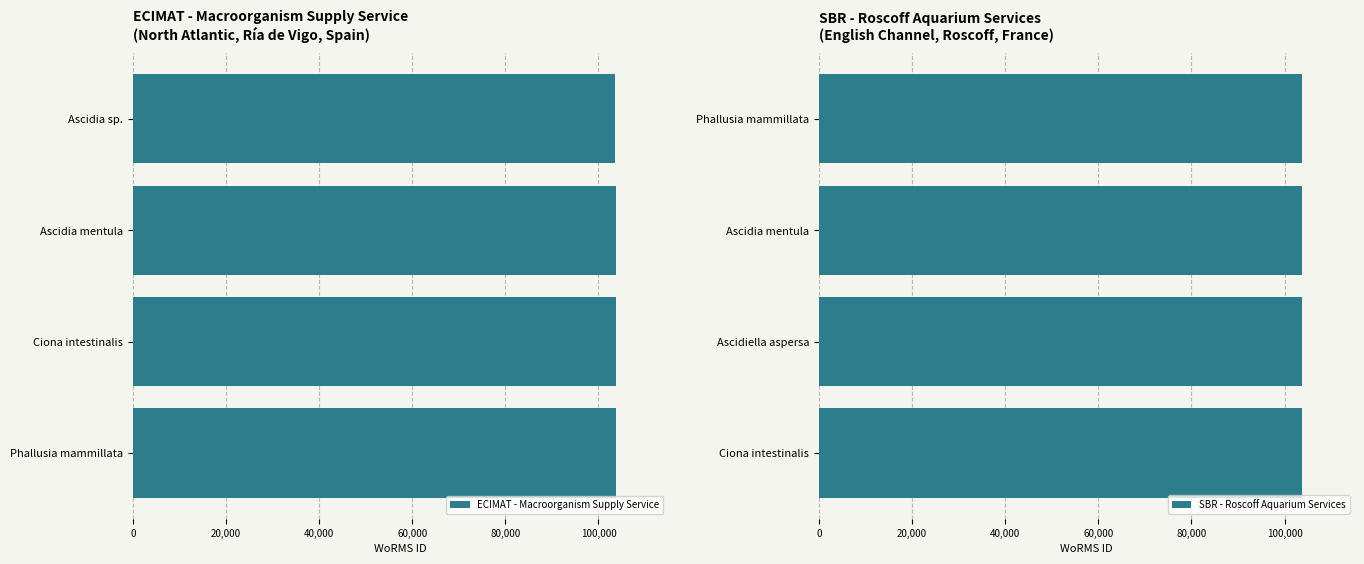

The ECIMAT - Macroorganism Supply Service series shows 23737 at Ascidia mentula. True or false?

False